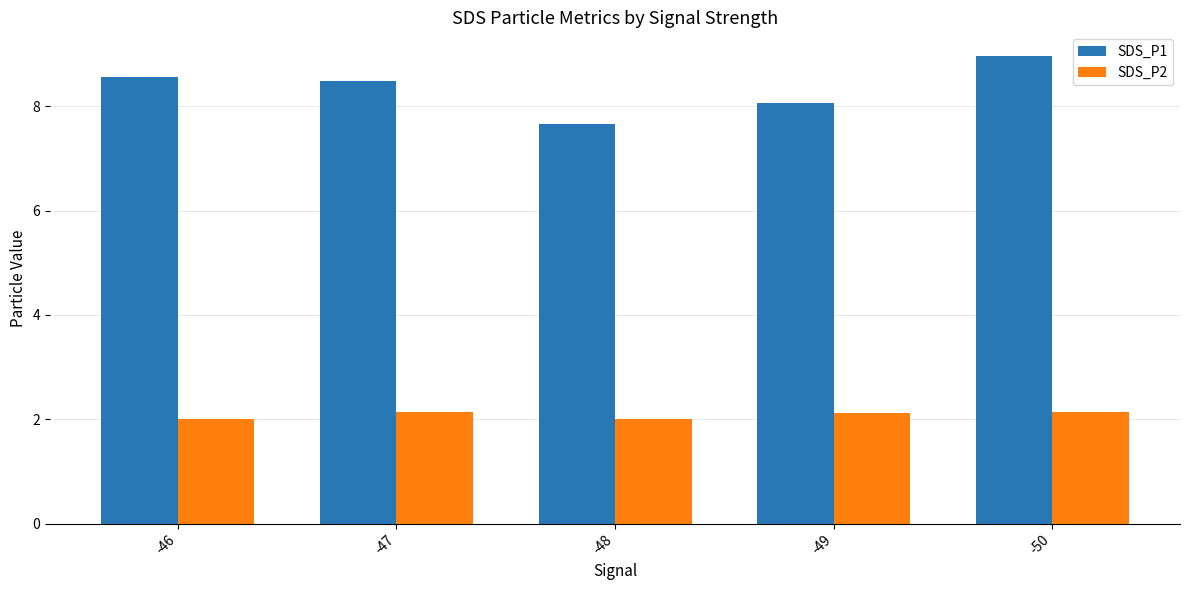

Which series has the largest range (max minus min)?

SDS_P1